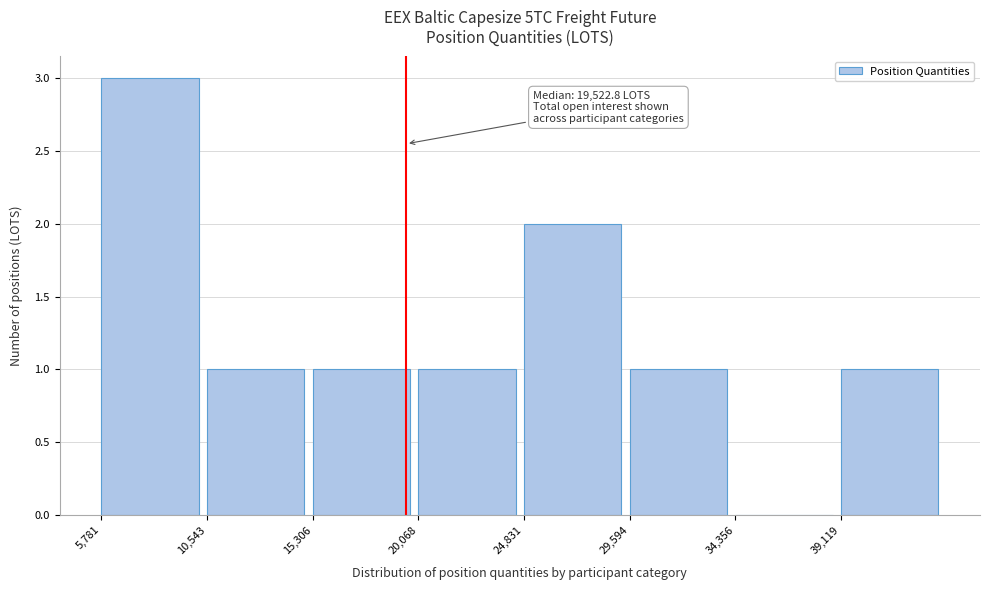

Which range on the x-axis has the tallest bar?

6000 to 10500